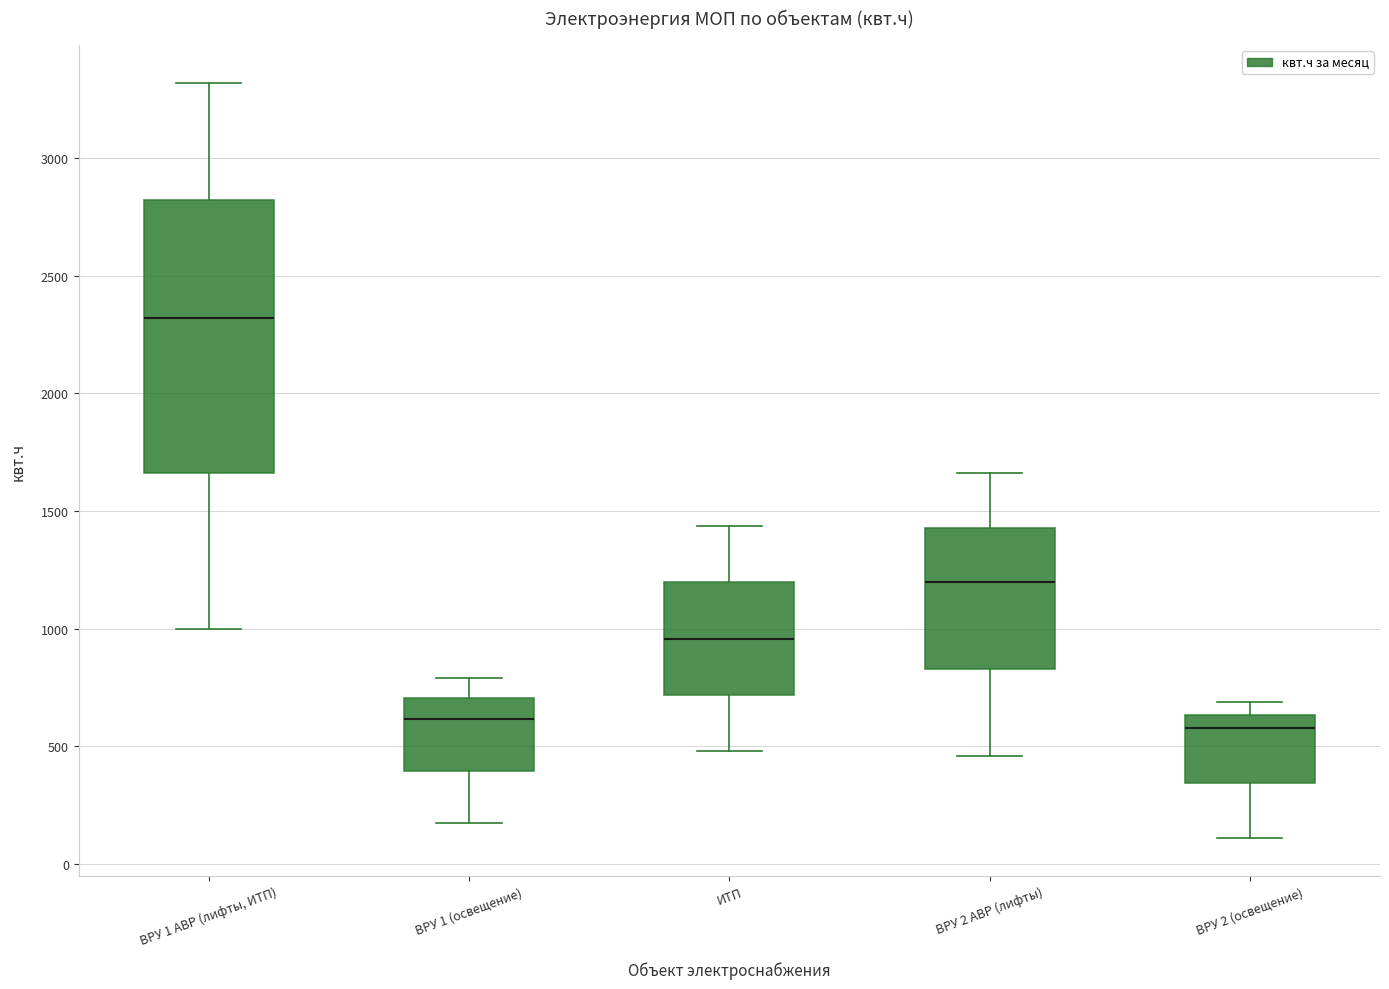

Reading left to right, transcribe this box plot: for each box, give where its median line is, the range the box spans, and where its two whiskers end, as read against the y-axis. The values are not printed on the chart, so give them approximately, as read against the axis.

ВРУ 1 АВР (лифты, ИТП): median 2300, box 1650 to 2800, whiskers 1000 to 3300
ВРУ 1 (освещение): median 600, box 400 to 700, whiskers 150 to 800
ИТП: median 950, box 700 to 1200, whiskers 500 to 1450
ВРУ 2 АВР (лифты): median 1200, box 850 to 1450, whiskers 450 to 1650
ВРУ 2 (освещение): median 600, box 350 to 650, whiskers 100 to 700